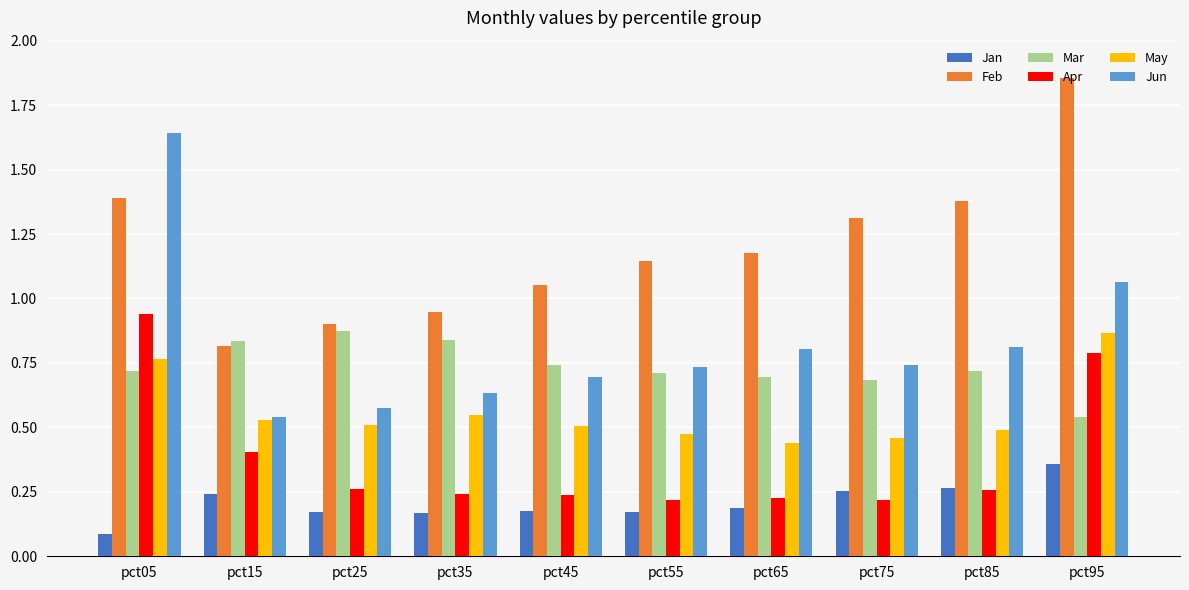

Which label corresponds to the largest value in the chart?

pct95